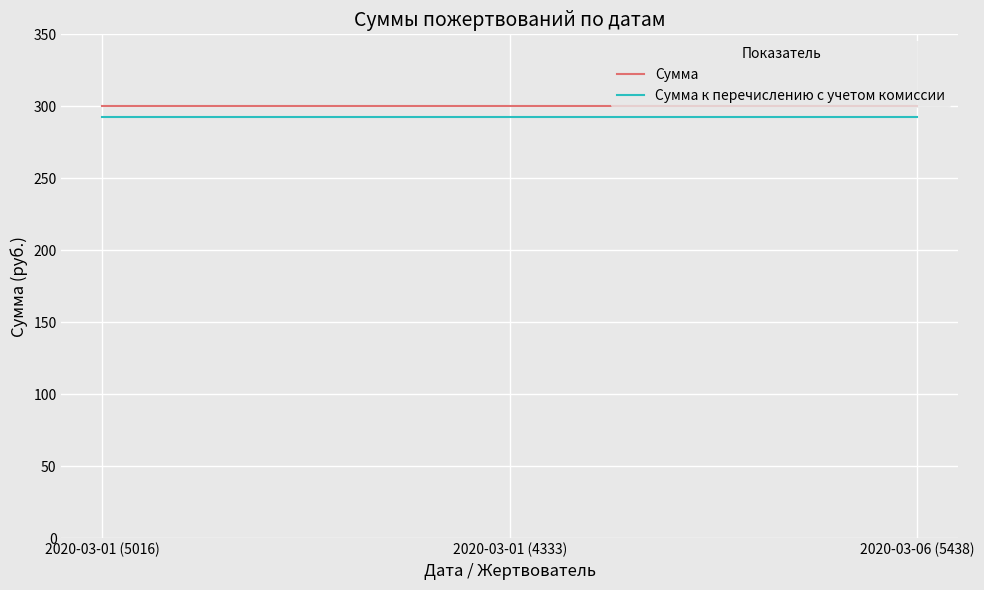

What are all the series names shown in the legend?

Сумма, Сумма к перечислению с учетом комиссии